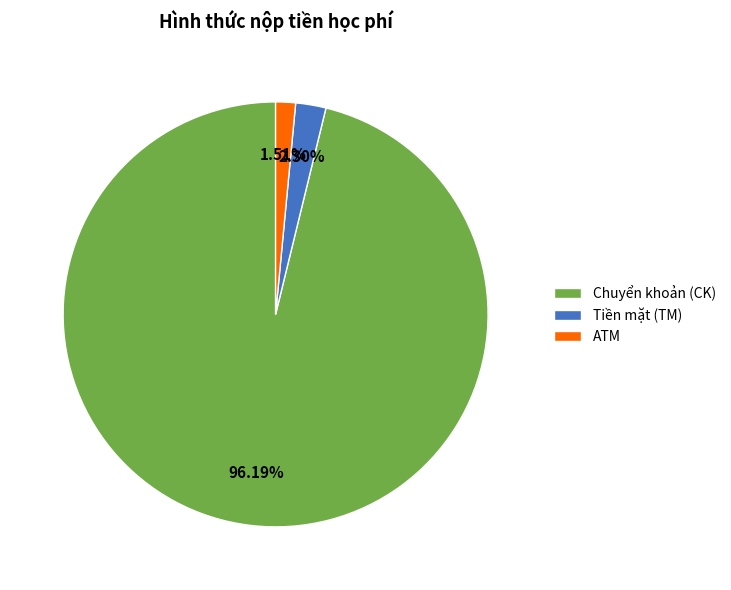

How many slices are in this pie chart?

3